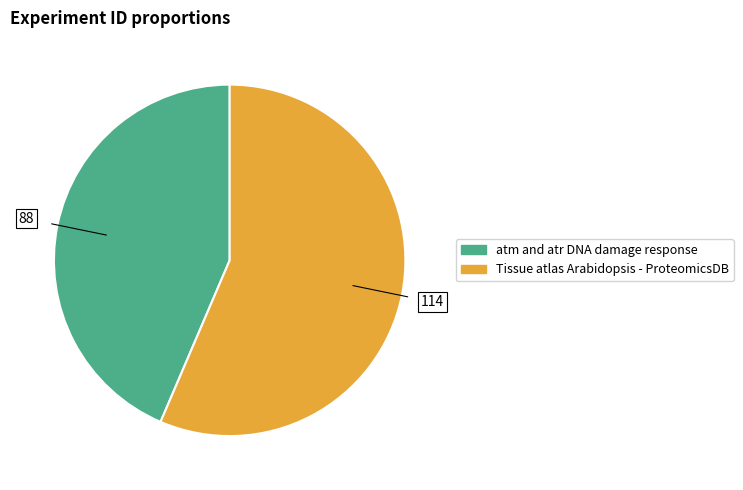

Is it true that Tissue atlas Arabidopsis - ProteomicsDB is 56% of the pie?

True